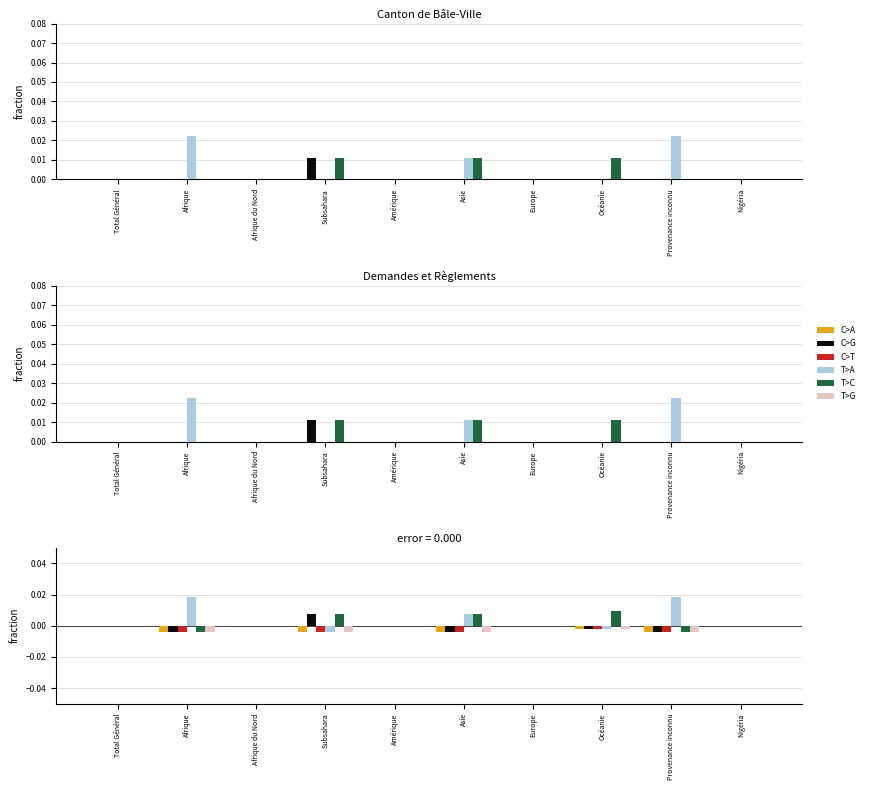

Count the number of categories in the chart.

10